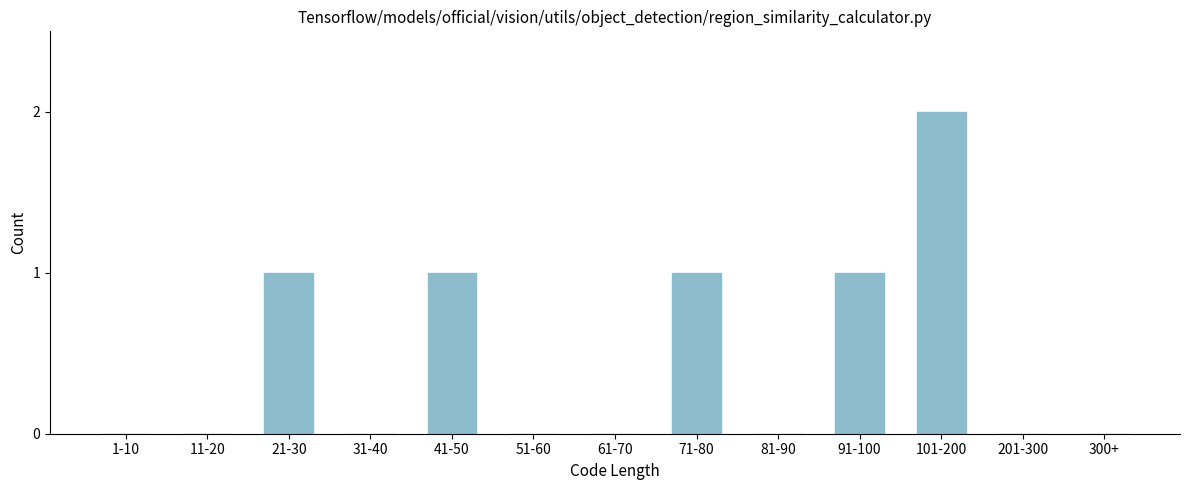

Reading right to left, list all the values displayed in this chart.

300+=0	201-300=0	101-200=2	91-100=1	81-90=0	71-80=1	61-70=0	51-60=0	41-50=1	31-40=0	21-30=1	11-20=0	1-10=0